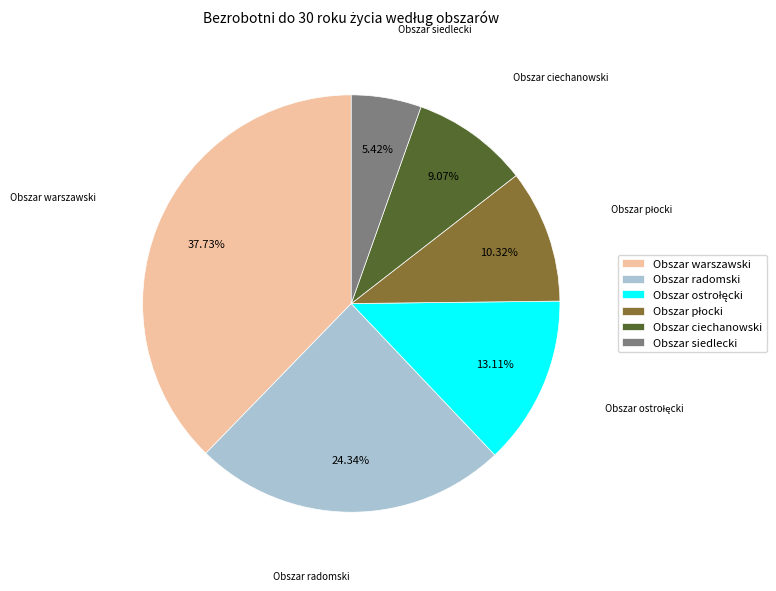

Which has a higher value, Obszar siedlecki or Obszar ciechanowski?

Obszar ciechanowski